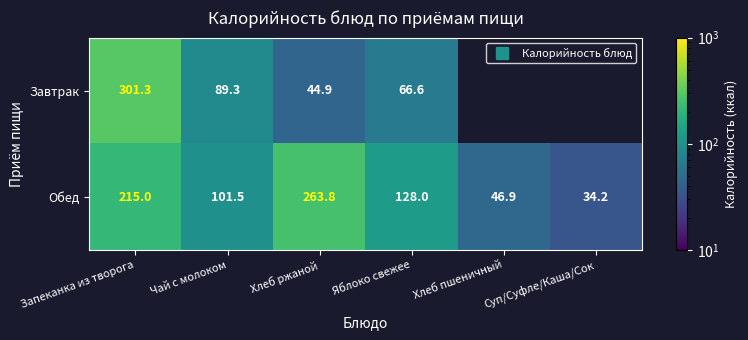

What is the highest value of the Завтрак series?

301.3